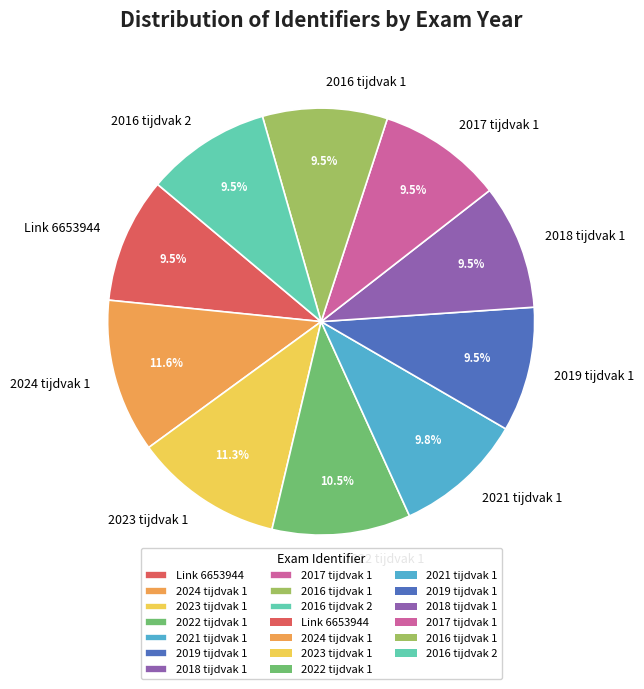

How many slices are in this pie chart?

10